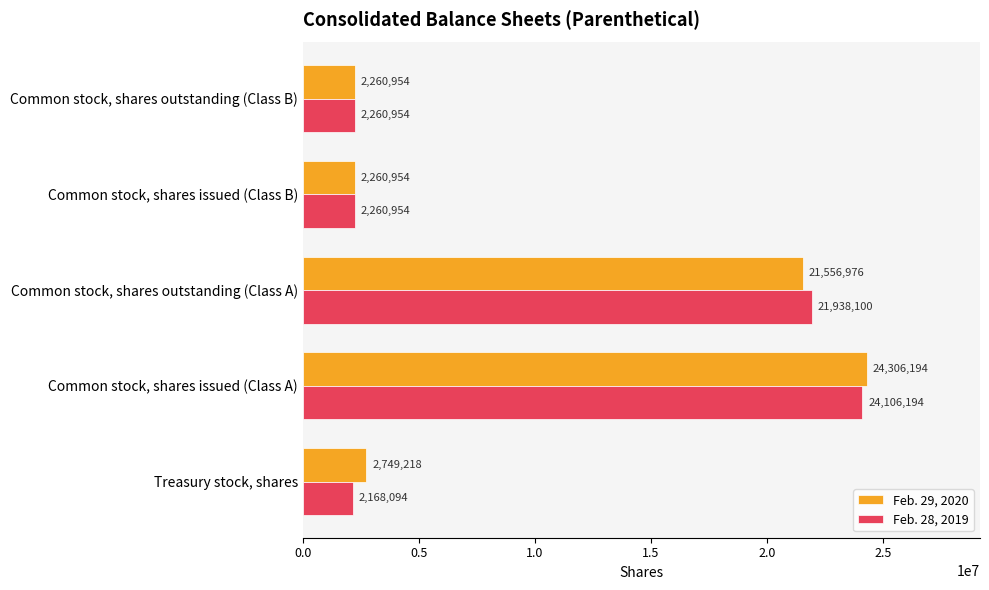

What is the difference between the second highest and second lowest values in the Feb. 28, 2019 series?

19677146